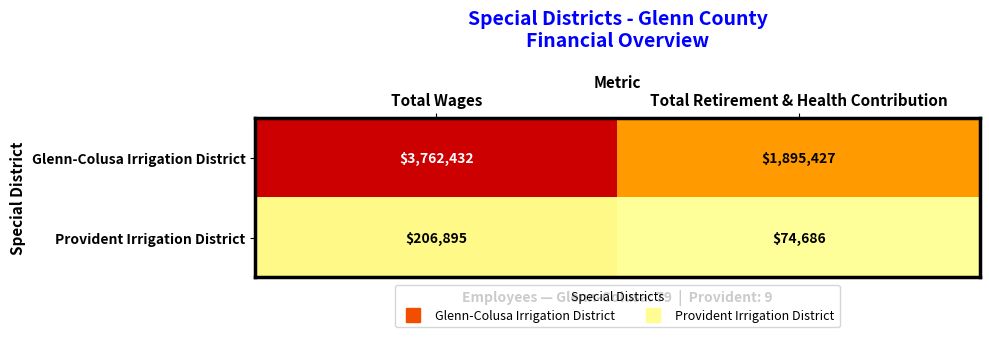

List the series in order of their overall mean, lowest first.

Provident Irrigation District, Glenn-Colusa Irrigation District